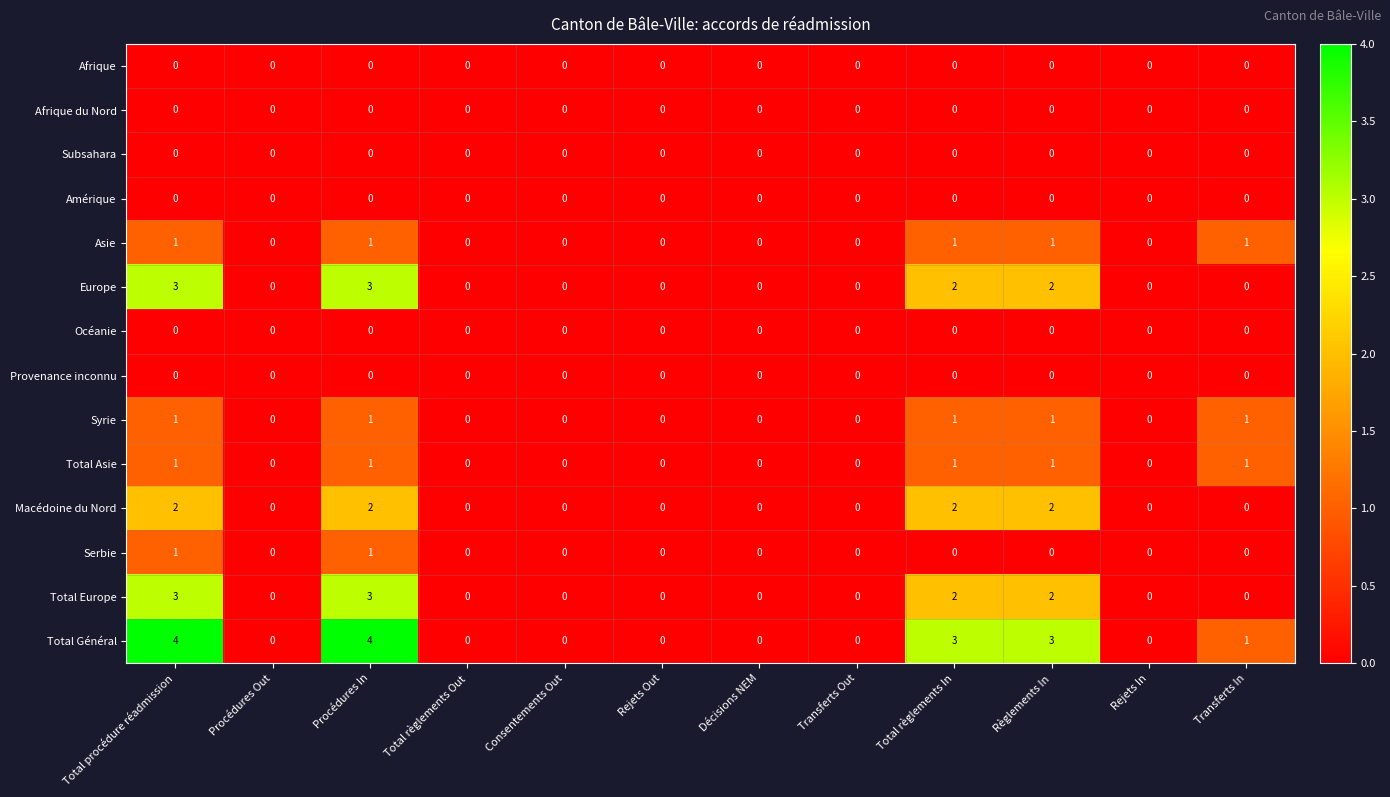

Which series has the largest total across all categories?

Total Général